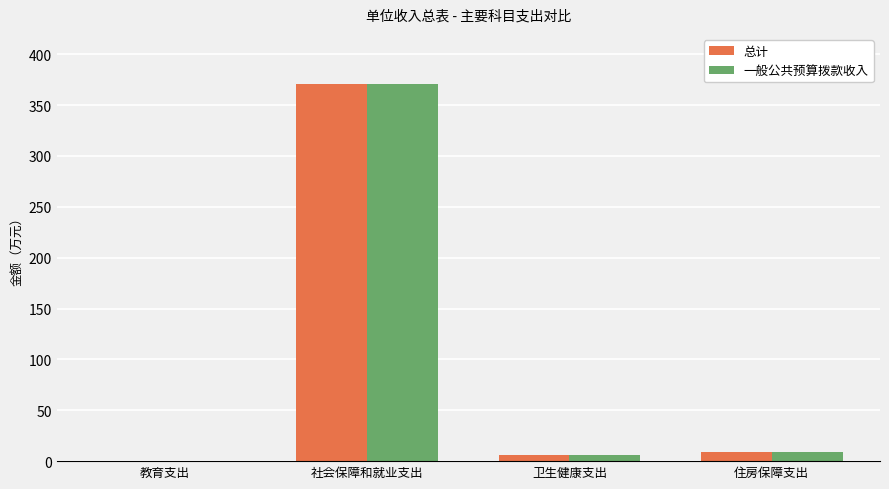

How many categories are shown in the chart?

4